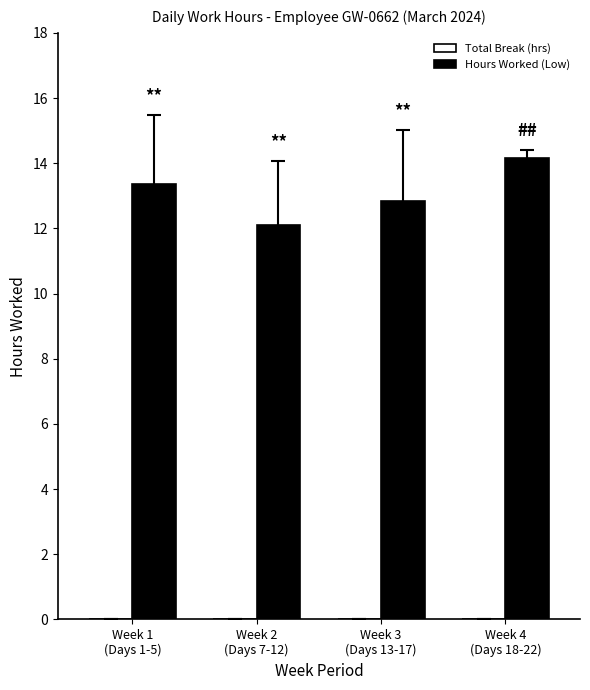

What is the minimum value shown in the chart?

12.1